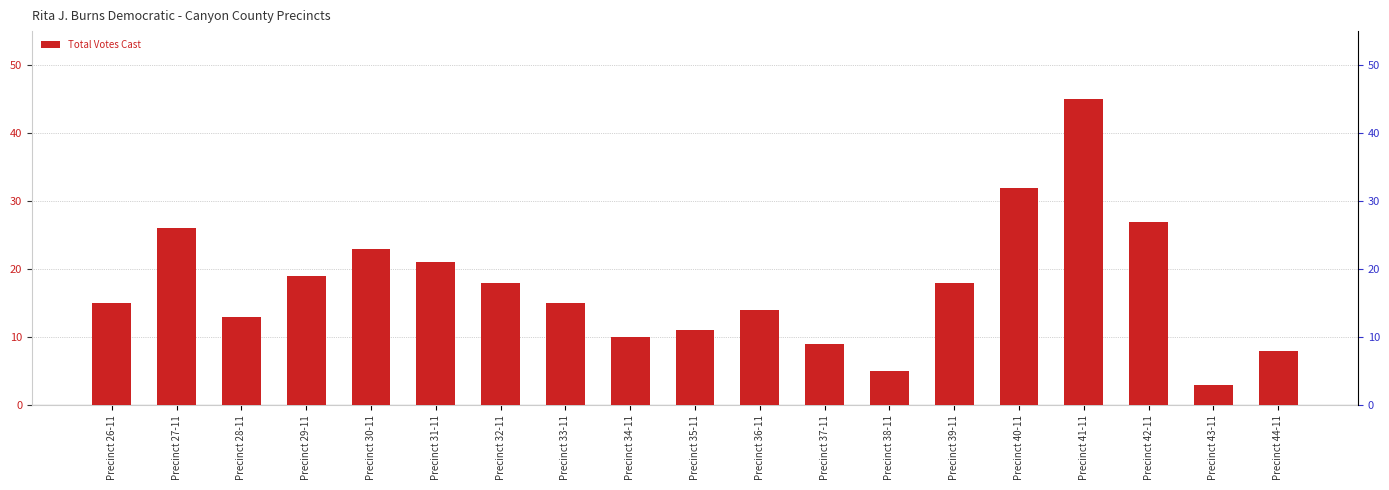

What is the minimum value shown in the chart?

3